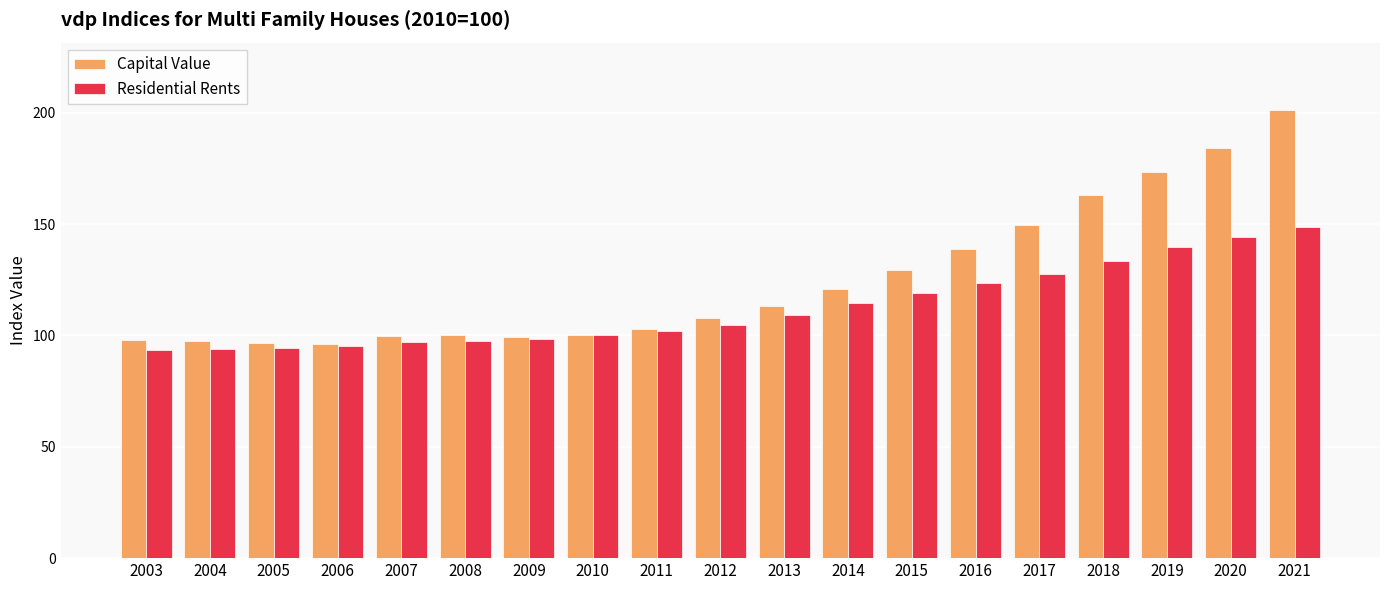

At which category is the sum across all series the highest?

2021